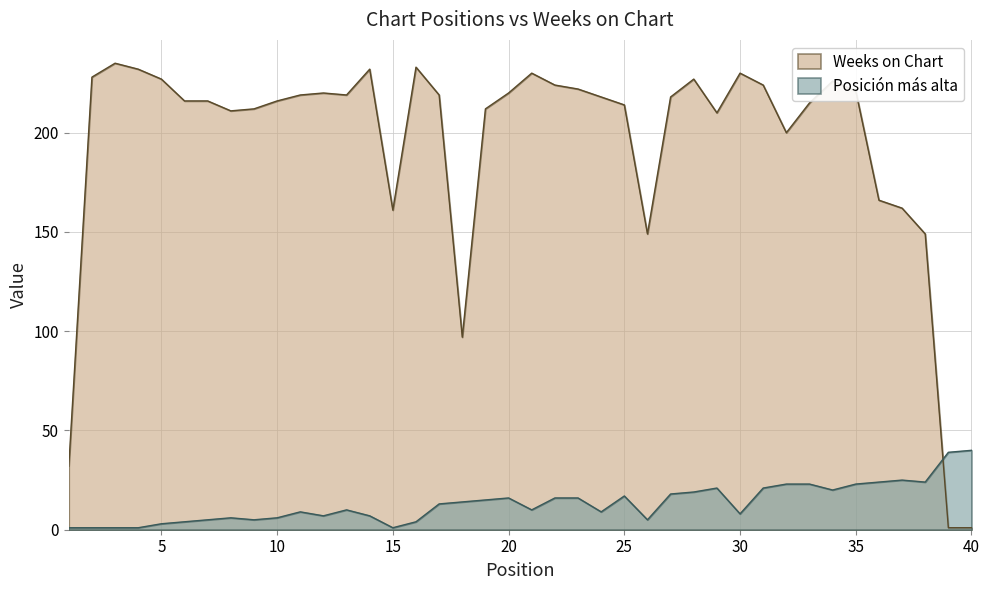

Rank the series by their maximum value, from lowest to highest.

Posición más alta, Weeks on Chart